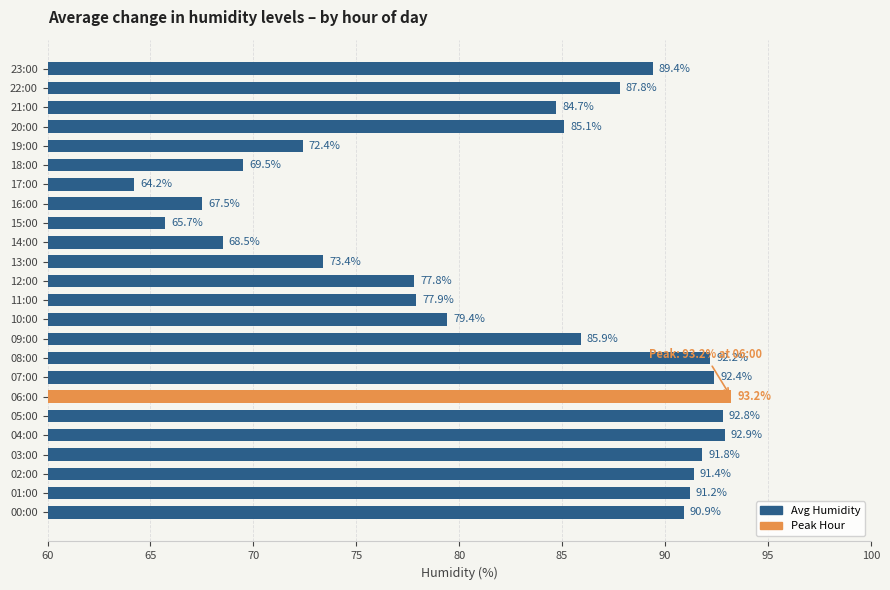

How many bars are there in total?

24